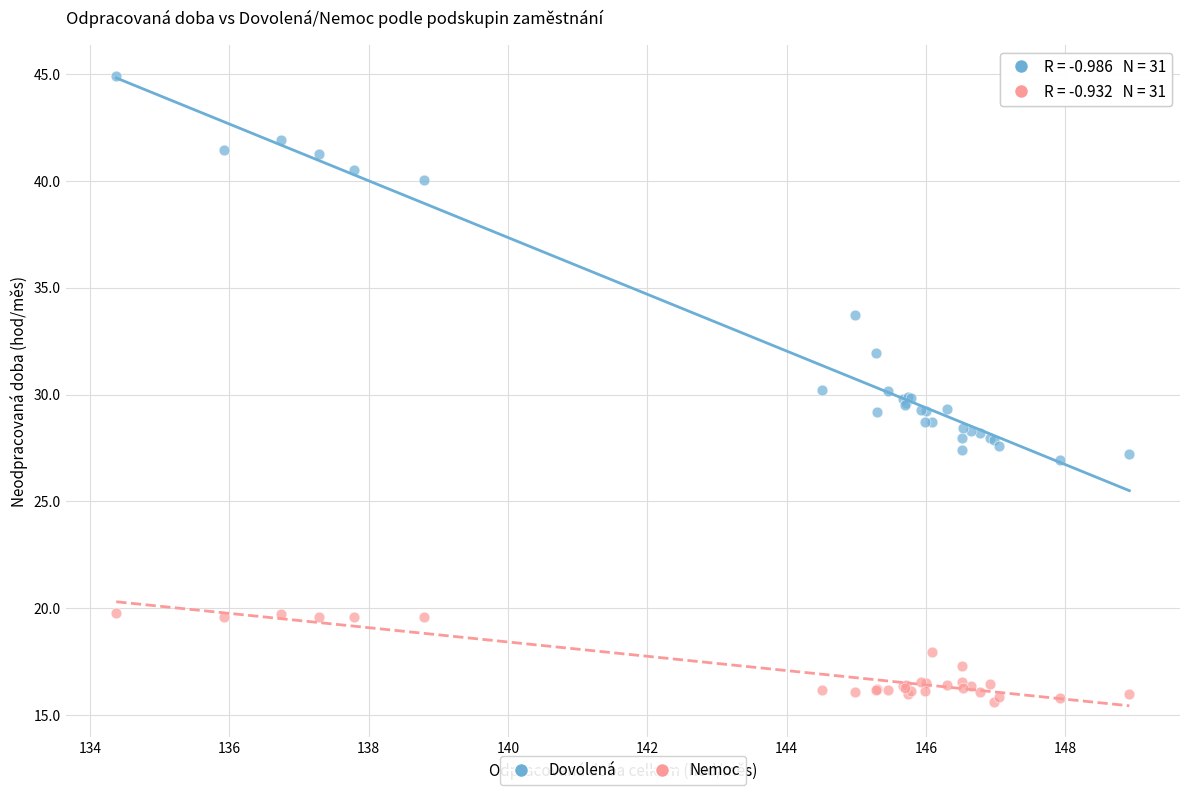

Which series contains the lowest Y value?

Nemoc